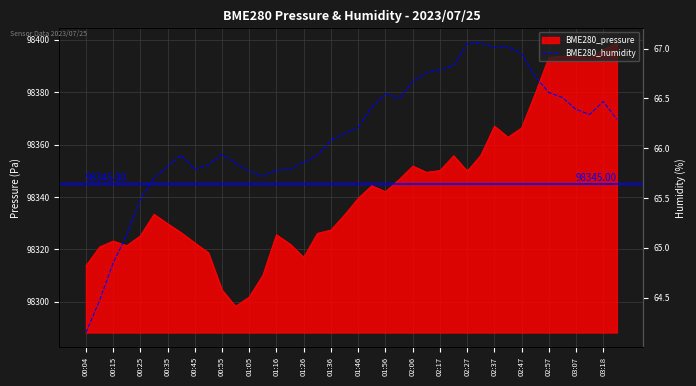

What is the spread (max minus min) of values at 02:17?

98283.3